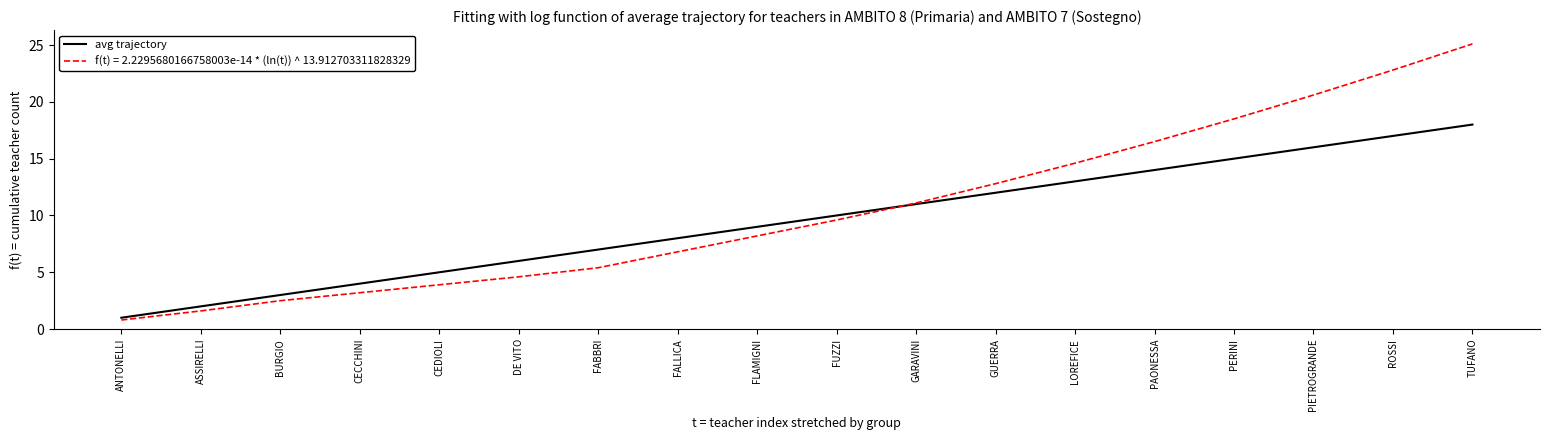

Rank the series at PERINI from lowest to highest value.

avg trajectory, f(t) = 2.2295680166758003e-14 * (ln(t)) ^ 13.912703311828329